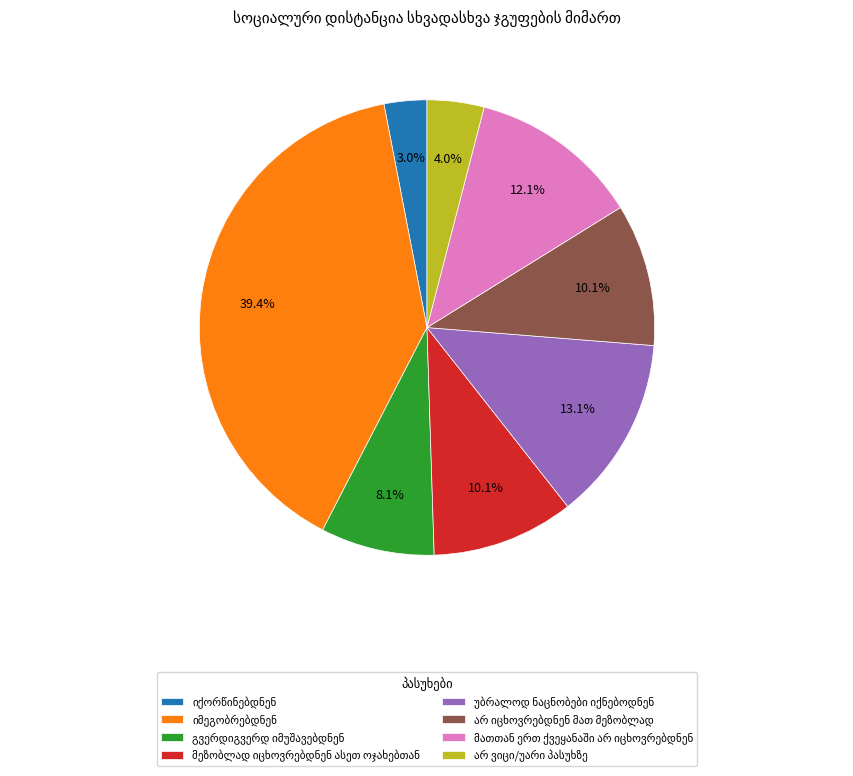

Is there any slice that represents more than half of the pie?

No